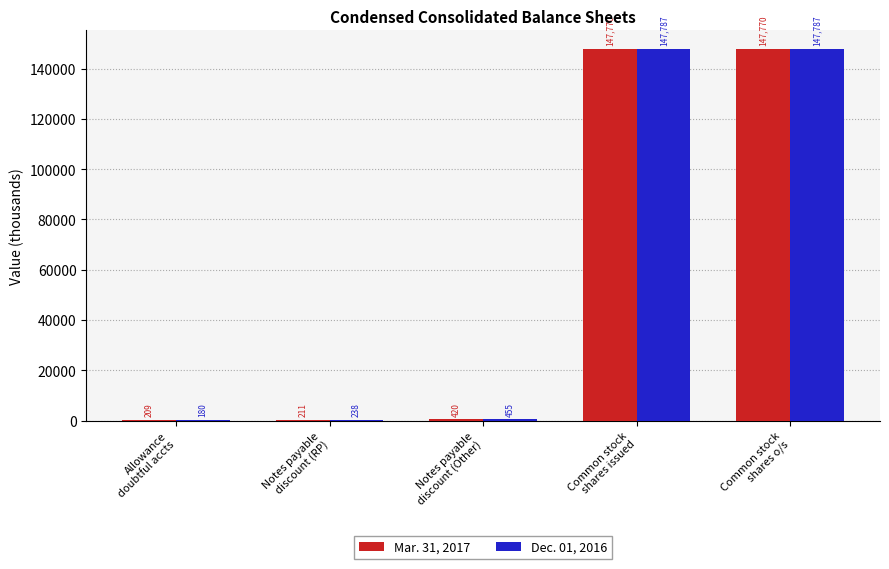

What is the greatest value displayed?

147786.9